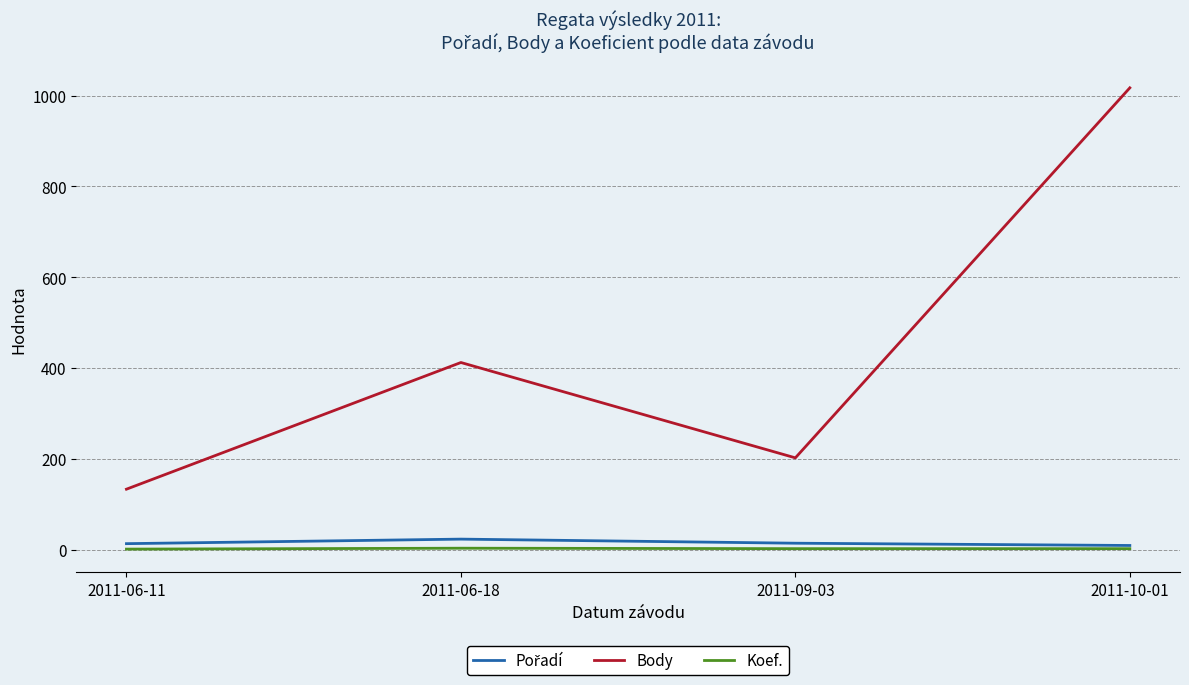

True or false: Body has a value of 62 at 2011-06-11.

False